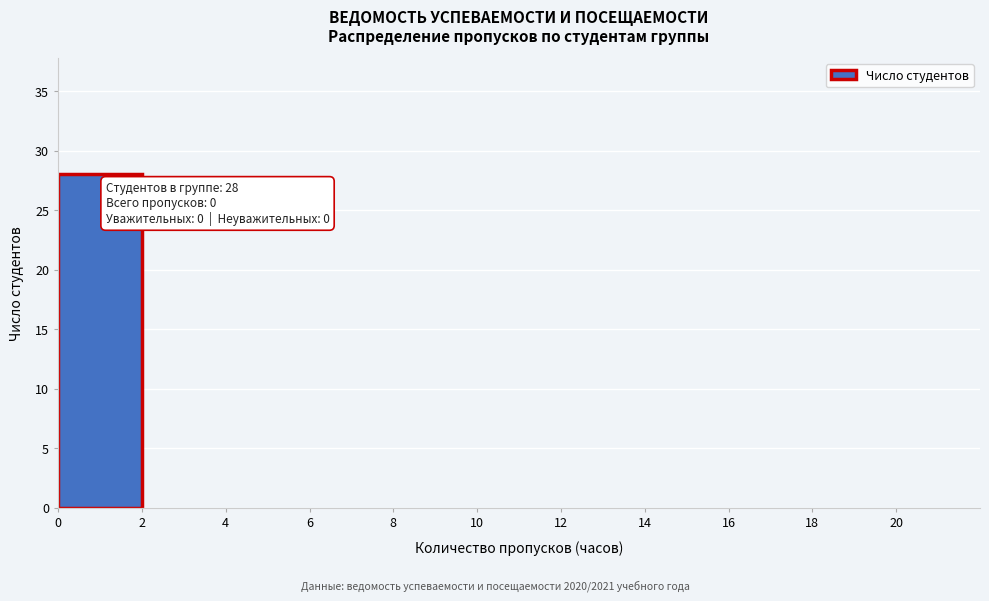

Over which range of the x-axis is the bar tallest?

0 to 2